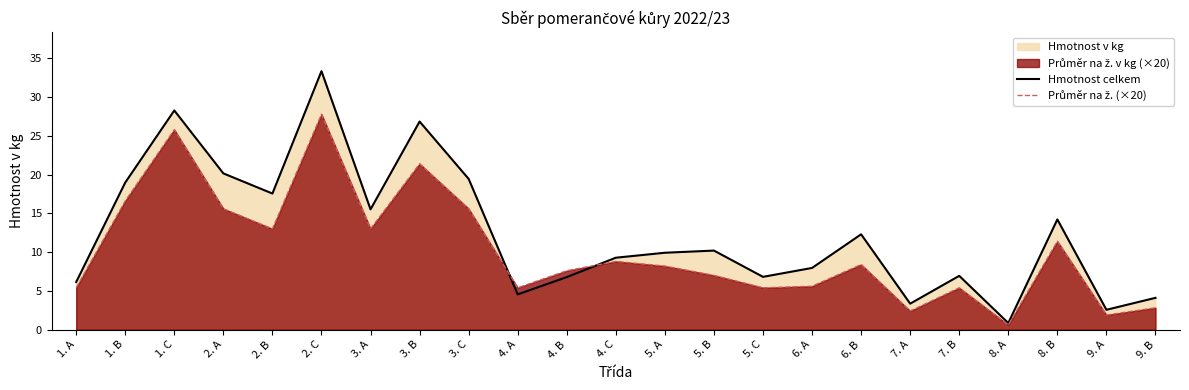

What is the value of the Průměr na ž. (×20) point at the 1st from the left?

5.4